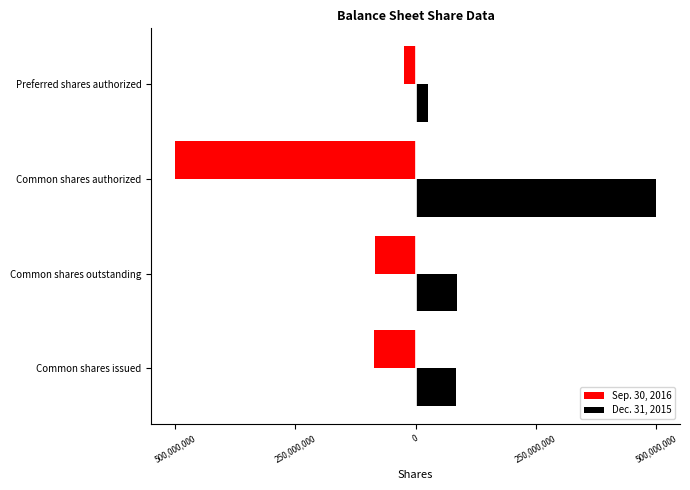

What are all the series names shown in the legend?

Sep. 30, 2016, Dec. 31, 2015